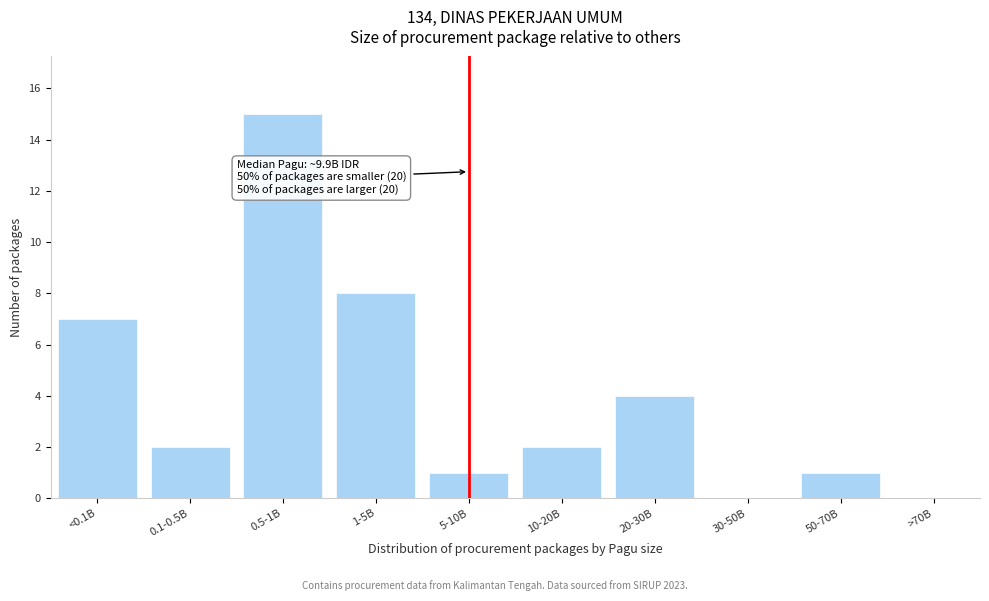

Reading left to right, extract all data points from this chart.

<0.1B=7	0.1-0.5B=2	0.5-1B=15	1-5B=8	5-10B=1	10-20B=2	20-30B=4	30-50B=0	50-70B=1	>70B=0